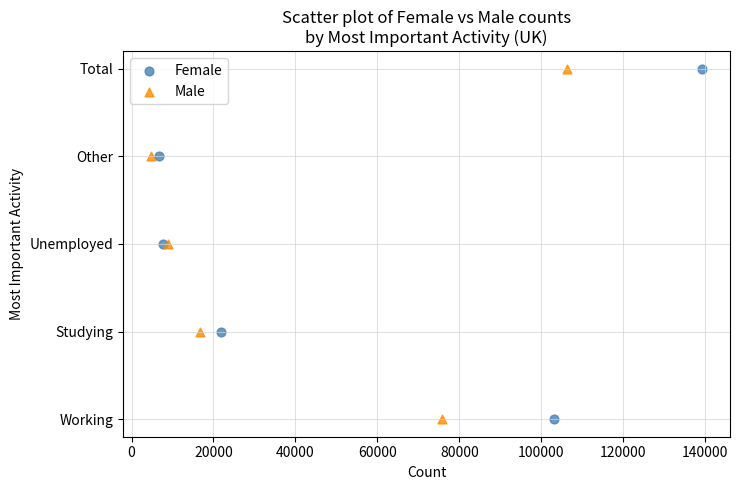

What are all the series names shown in the legend?

Female, Male